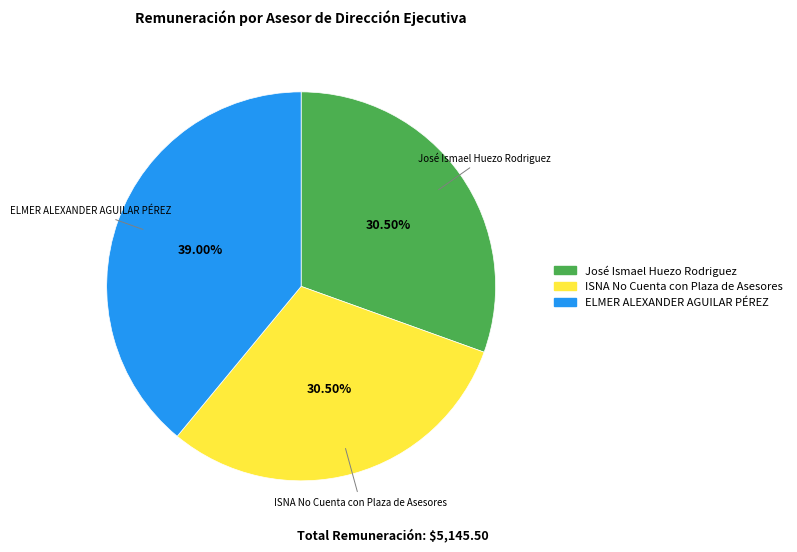

Between ELMER ALEXANDER AGUILAR PÉREZ and José Ismael Huezo Rodriguez, which is larger?

ELMER ALEXANDER AGUILAR PÉREZ